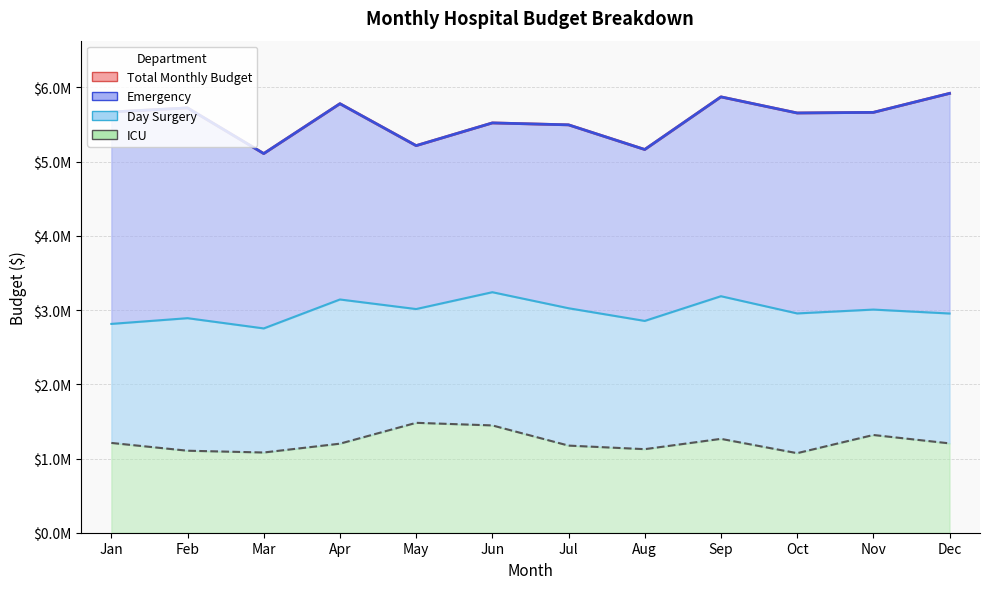

What is the value of the Total Monthly Budget point at the 4th from the left?

5781000